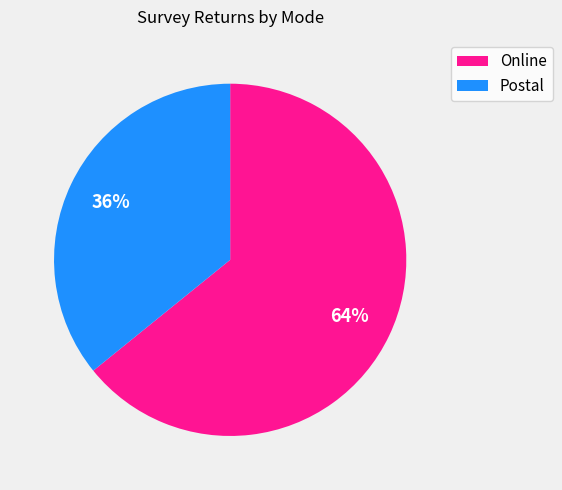

How many slices are in this pie chart?

2